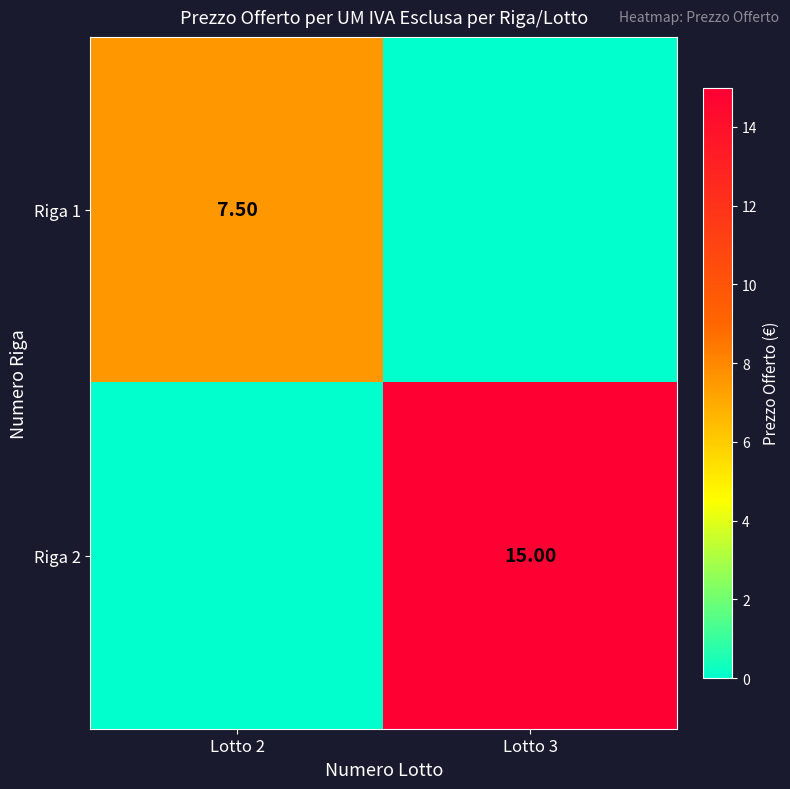

What is the sum of all Riga 1 values?

7.5